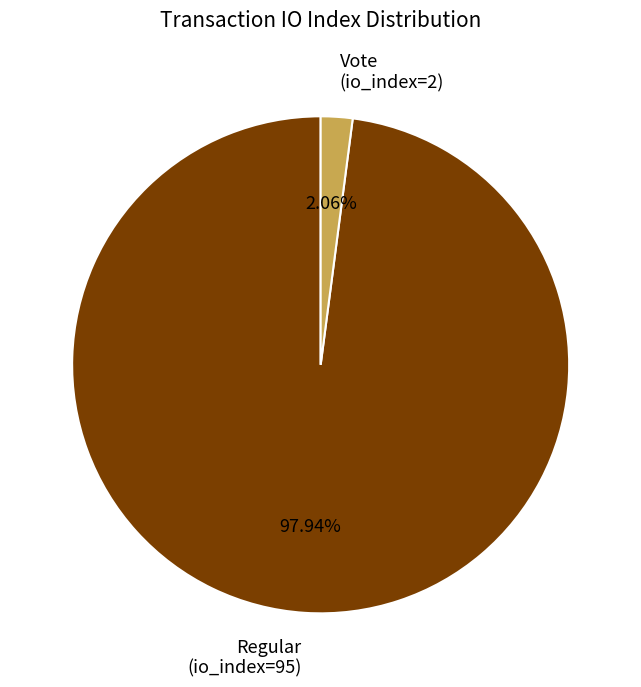

Rank the categories by value from lowest to highest.

Vote (io_index=2), Regular (io_index=95)